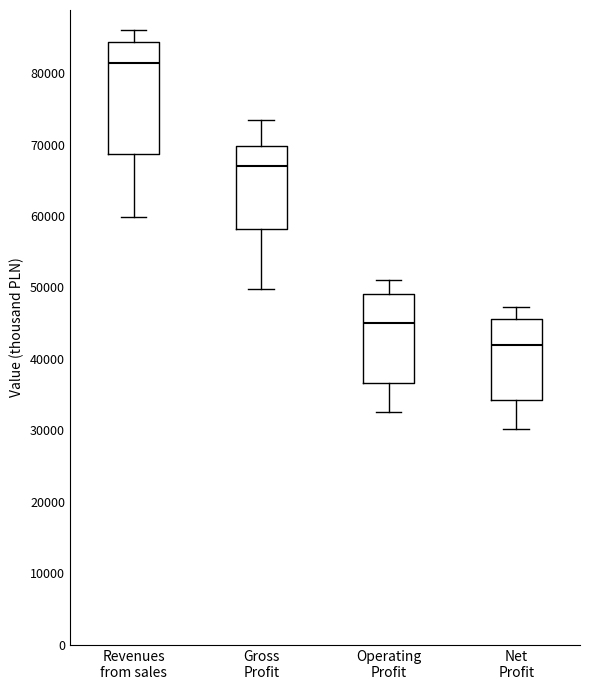

Reading left to right, read every box against the y-axis: the position of its median line, the range the box covers, and the ends of its whiskers. The values are not printed on the chart, so give them approximately, as read against the axis.

Revenues from sales: median 81000, box 69000 to 84000, whiskers 60000 to 86000
Gross Profit: median 67000, box 58000 to 70000, whiskers 50000 to 73000
Operating Profit: median 45000, box 37000 to 49000, whiskers 33000 to 51000
Net Profit: median 42000, box 34000 to 46000, whiskers 30000 to 47000